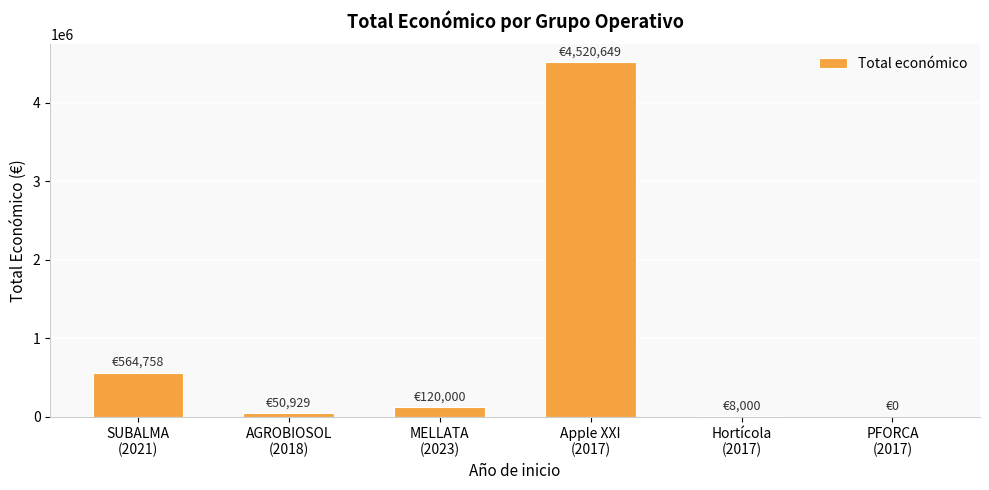

What is the sum of all values?

5264336